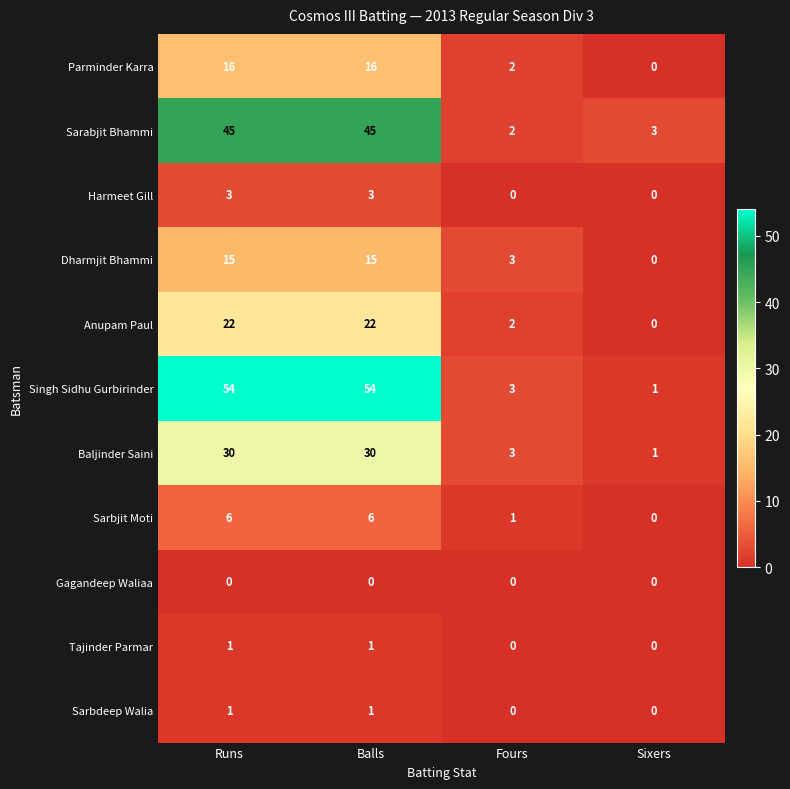

What is the sum of the Dharmjit Bhammi values at Sixers and Runs?

15